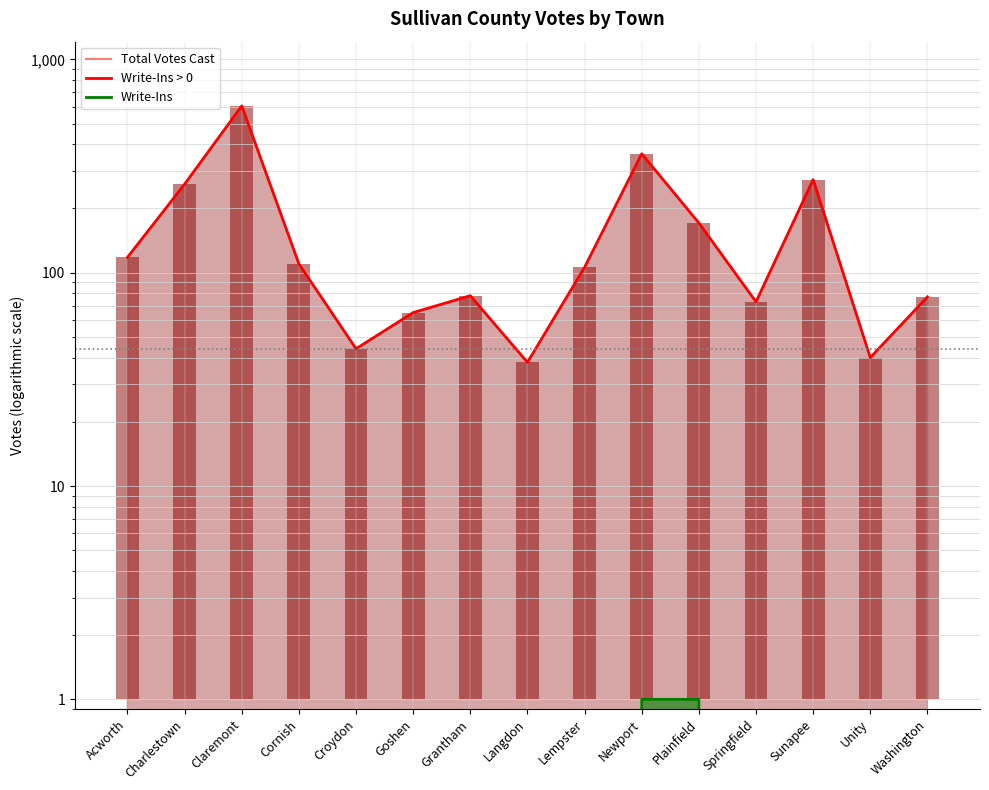

Which series has the widest spread of values?

Total Votes Cast (line)